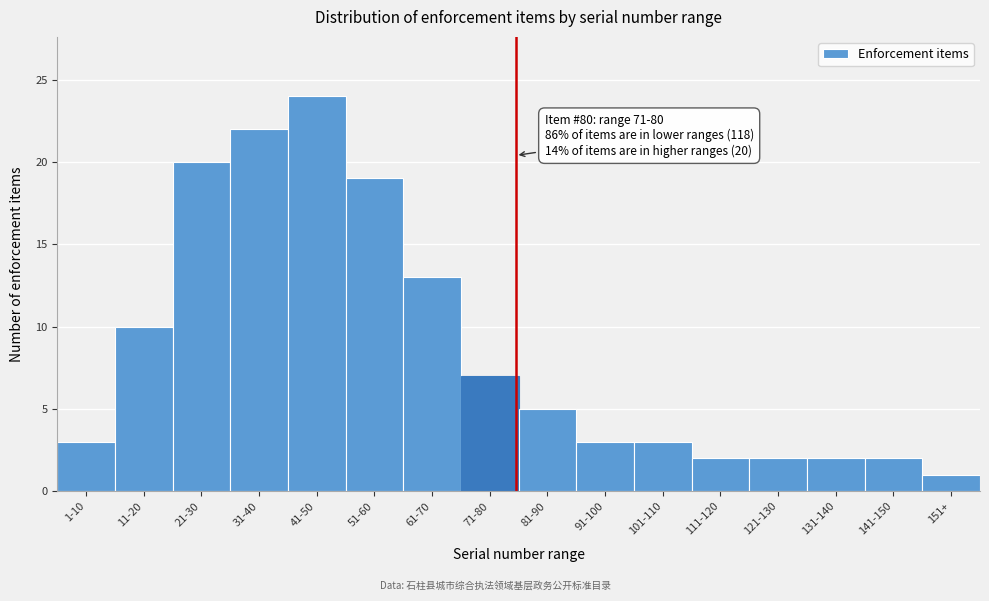

Reading left to right, extract all data points from this chart.

3	10	20	22	24	19	13	7	5	3	3	2	2	2	2	1